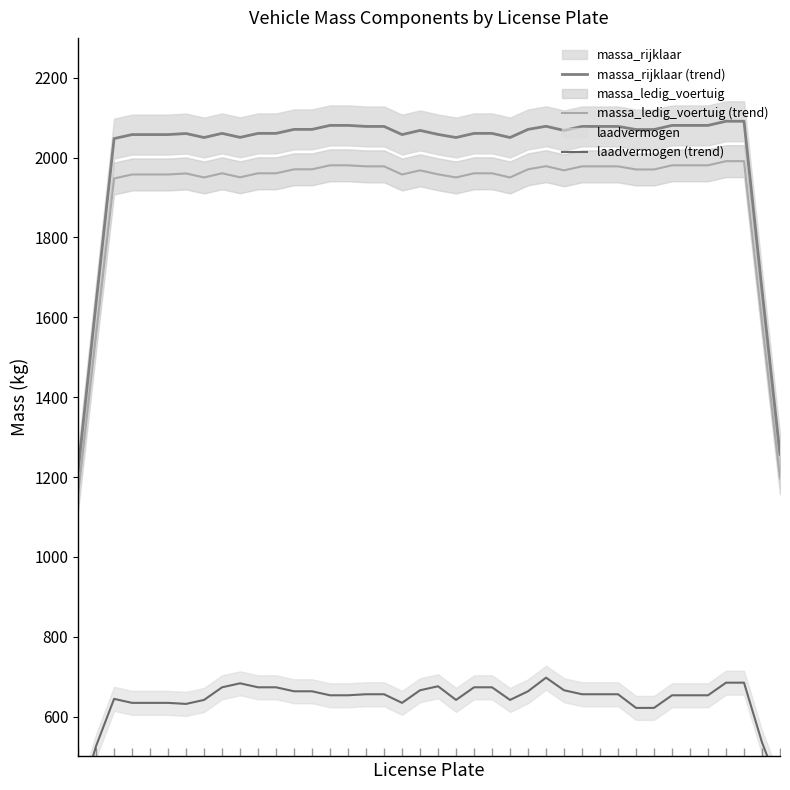

Where does the massa_rijklaar (trend) series first go above 2068?

12